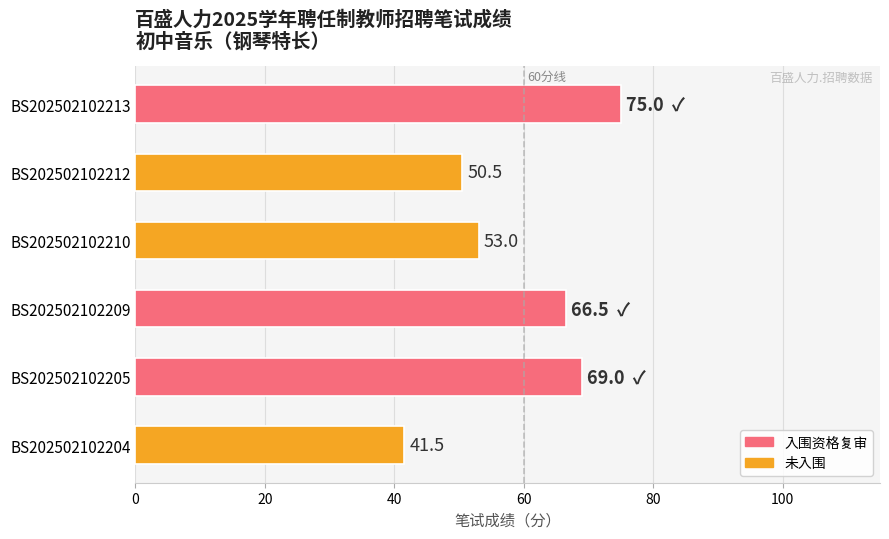

What is the change in value from BS202502102205 to BS202502102209?

-2.5